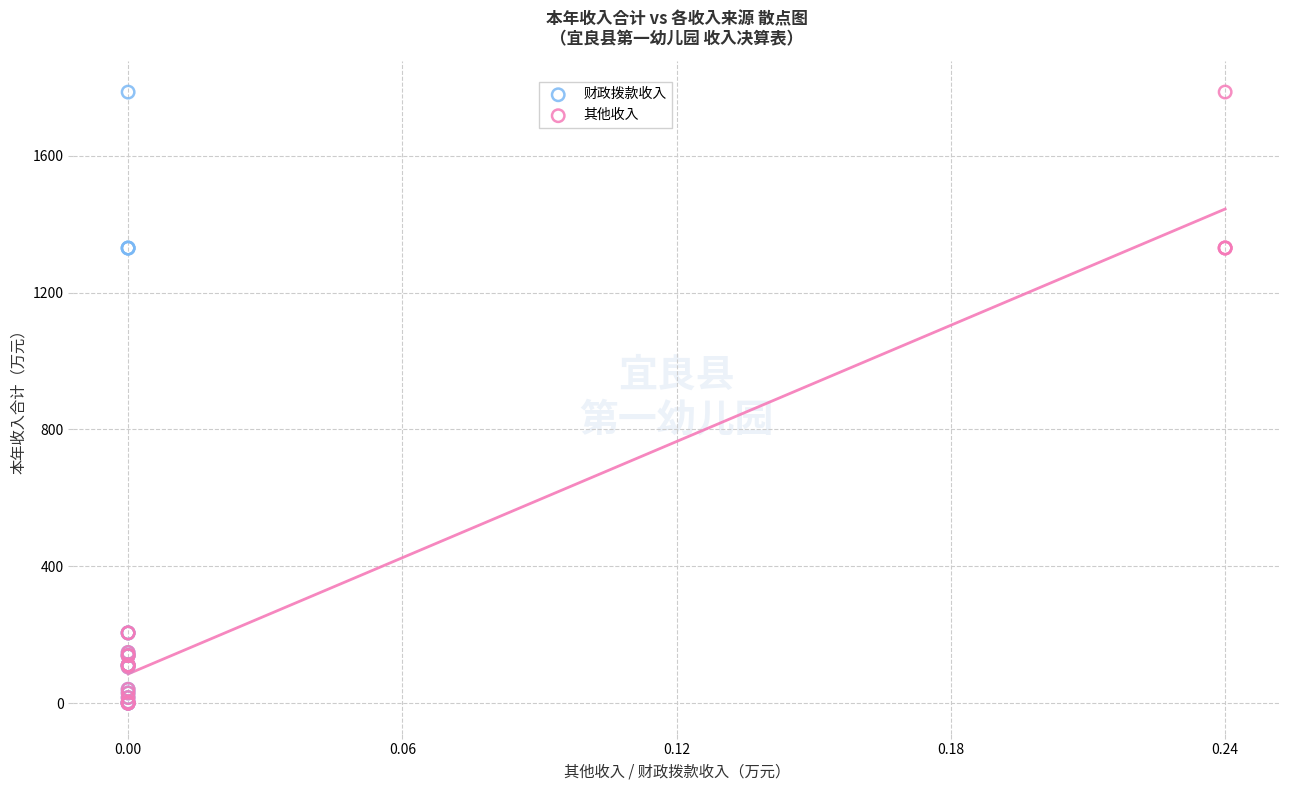

Which series has the largest Y range (max minus min)?

其他收入